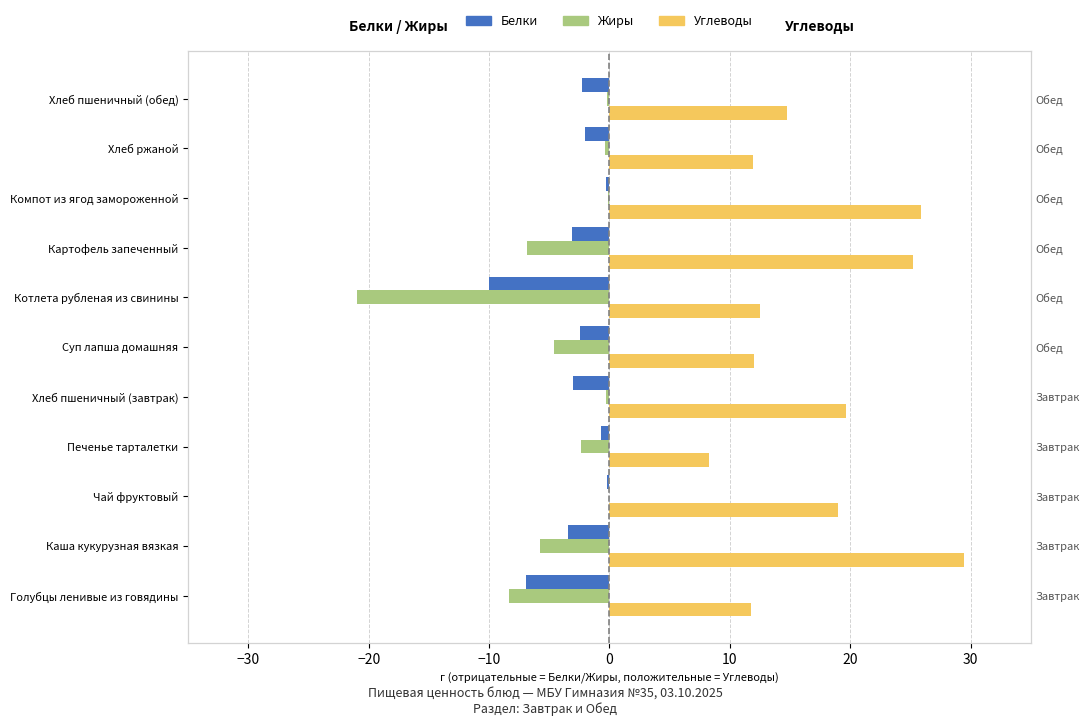

What are all the series names shown in the legend?

Белки, Жиры, Углеводы